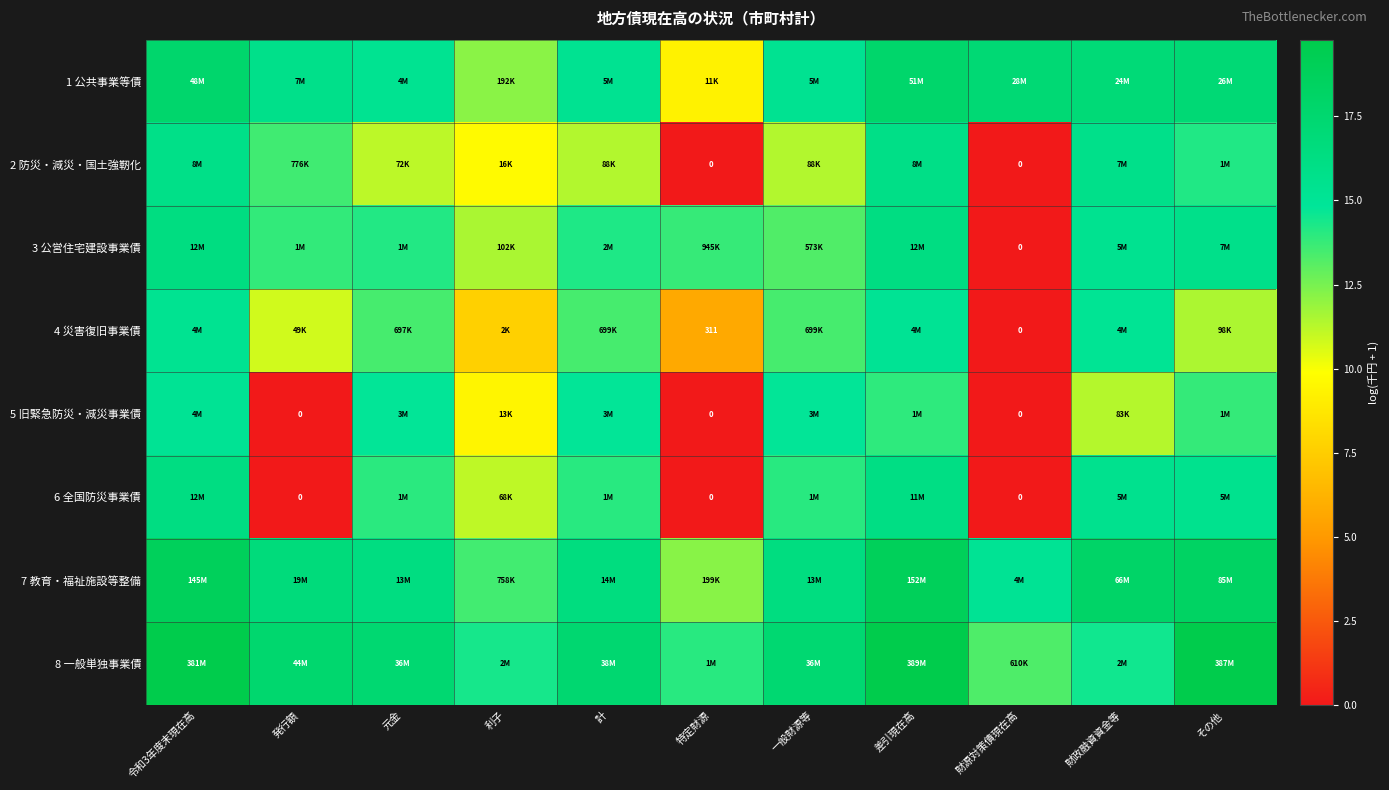

What is the total value across all series at その他?

125.9